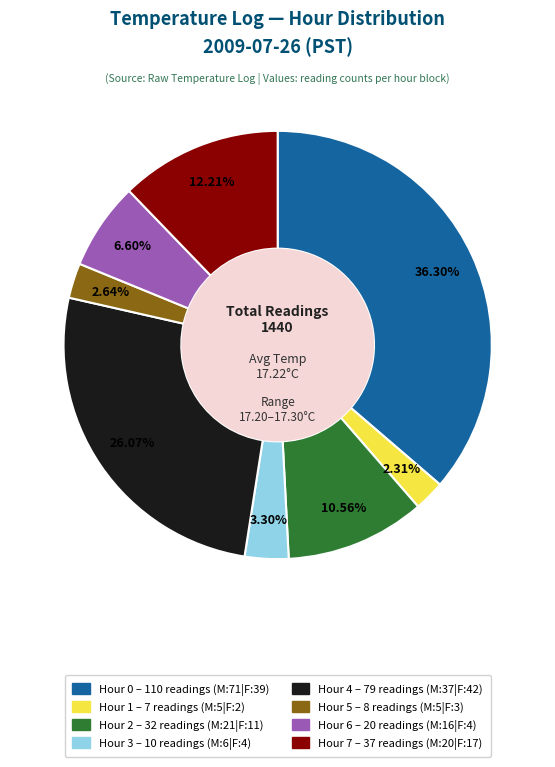

Which has a higher value, Hour 3 or Hour 6?

Hour 6